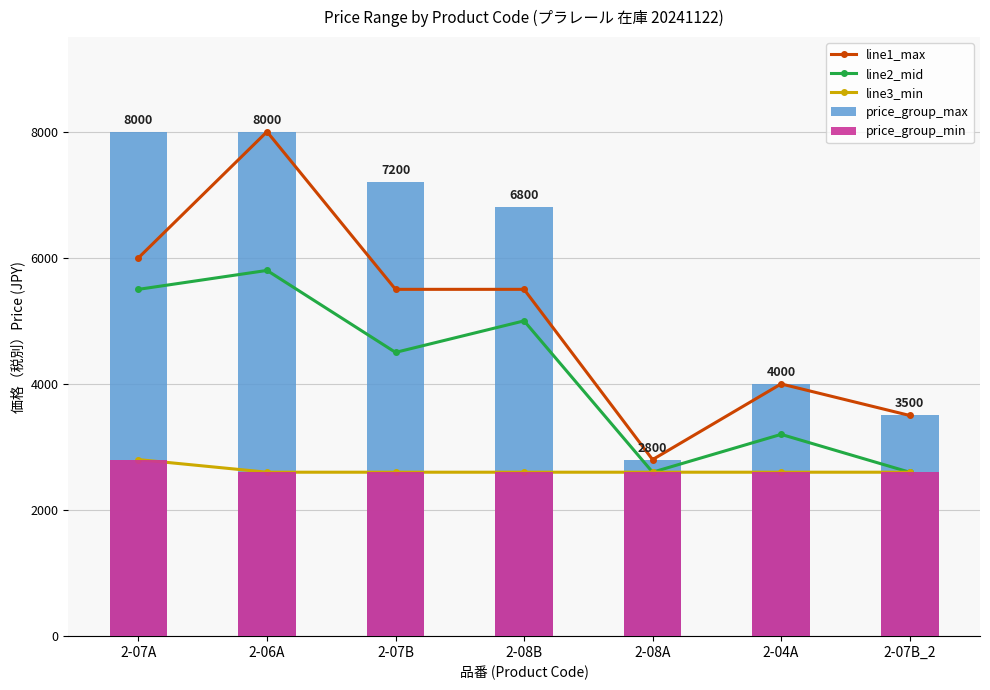

What is the approximate value of line3_min at 2-08A, to the nearest 50?

2600